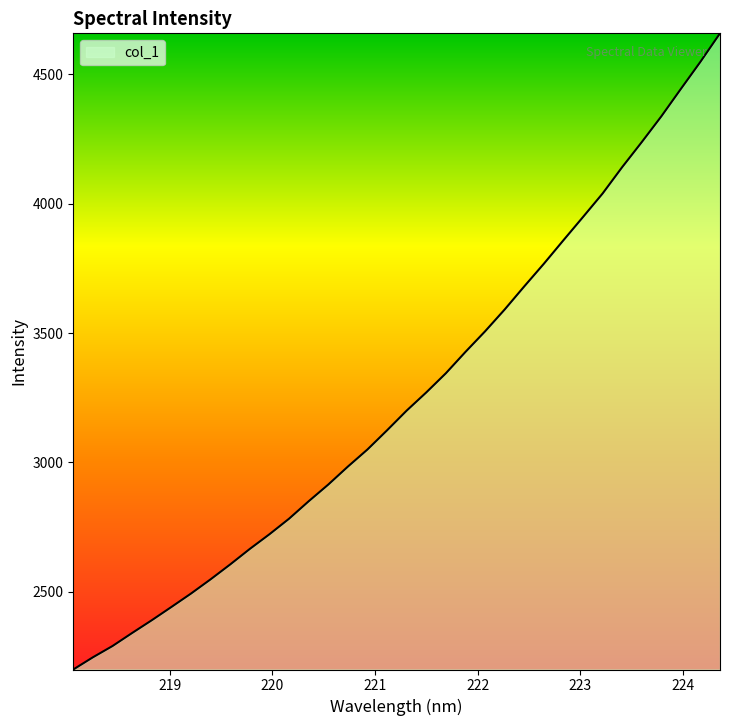

What is the difference between the maximum and minimum values?

2458.8